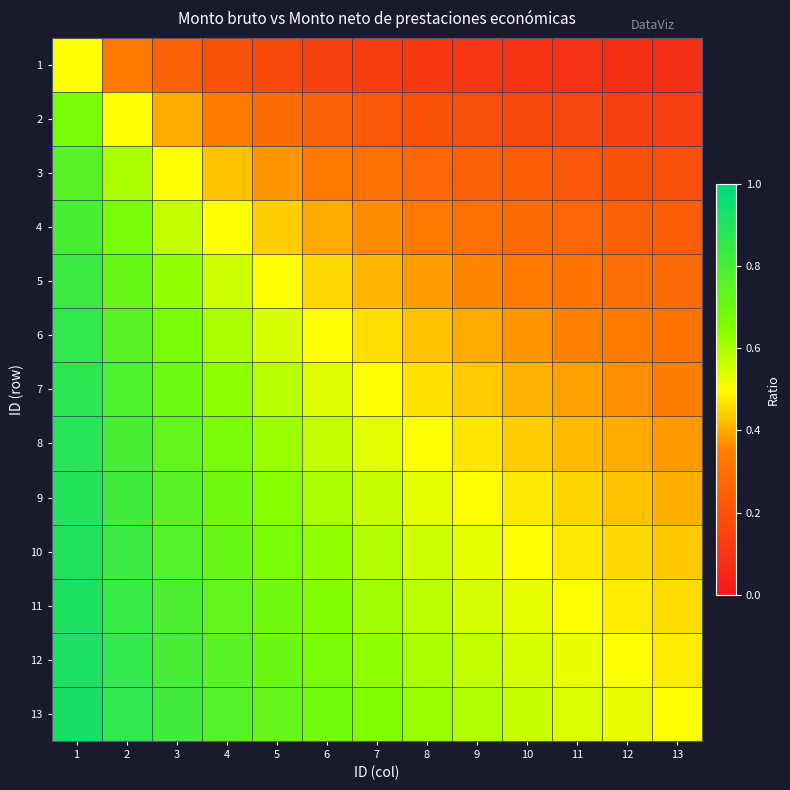

Reading left to right, list all the values displayed in this chart.

1: 1=0.5	2=0.3	3=0.2	4=0.2	5=0.2	6=0.1	7=0.1	8=0.1	9=0.1	10=0.1	11=0.1	12=0.1	13=0.1
2: 1=0.7	2=0.5	3=0.4	4=0.3	5=0.3	6=0.2	7=0.2	8=0.2	9=0.2	10=0.2	11=0.2	12=0.1	13=0.1
3: 1=0.8	2=0.6	3=0.5	4=0.4	5=0.4	6=0.3	7=0.3	8=0.3	9=0.2	10=0.2	11=0.2	12=0.2	13=0.2
4: 1=0.8	2=0.7	3=0.6	4=0.5	5=0.4	6=0.4	7=0.4	8=0.3	9=0.3	10=0.3	11=0.3	12=0.2	13=0.2
5: 1=0.8	2=0.7	3=0.6	4=0.6	5=0.5	6=0.5	7=0.4	8=0.4	9=0.4	10=0.3	11=0.3	12=0.3	13=0.3
6: 1=0.9	2=0.8	3=0.7	4=0.6	5=0.5	6=0.5	7=0.5	8=0.4	9=0.4	10=0.4	11=0.4	12=0.3	13=0.3
7: 1=0.9	2=0.8	3=0.7	4=0.6	5=0.6	6=0.5	7=0.5	8=0.5	9=0.4	10=0.4	11=0.4	12=0.4	13=0.3
8: 1=0.9	2=0.8	3=0.7	4=0.7	5=0.6	6=0.6	7=0.5	8=0.5	9=0.5	10=0.4	11=0.4	12=0.4	13=0.4
9: 1=0.9	2=0.8	3=0.8	4=0.7	5=0.6	6=0.6	7=0.6	8=0.5	9=0.5	10=0.5	11=0.5	12=0.4	13=0.4
10: 1=0.9	2=0.8	3=0.8	4=0.7	5=0.7	6=0.6	7=0.6	8=0.6	9=0.5	10=0.5	11=0.5	12=0.5	13=0.4
11: 1=0.9	2=0.8	3=0.8	4=0.7	5=0.7	6=0.6	7=0.6	8=0.6	9=0.6	10=0.5	11=0.5	12=0.5	13=0.5
12: 1=0.9	2=0.9	3=0.8	4=0.8	5=0.7	6=0.7	7=0.6	8=0.6	9=0.6	10=0.5	11=0.5	12=0.5	13=0.5
13: 1=0.9	2=0.9	3=0.8	4=0.8	5=0.7	6=0.7	7=0.7	8=0.6	9=0.6	10=0.6	11=0.5	12=0.5	13=0.5